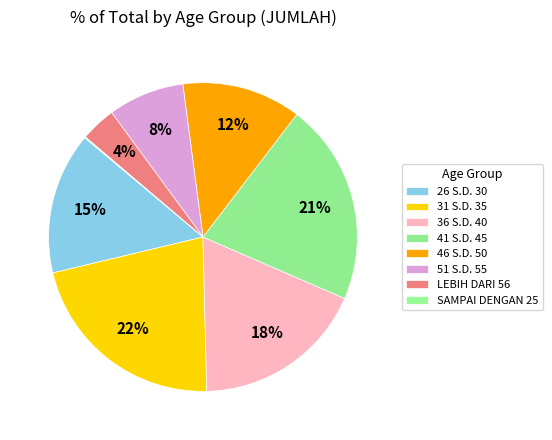

What is the total percentage of 36 S.D. 40 and 26 S.D. 30?

32.9%